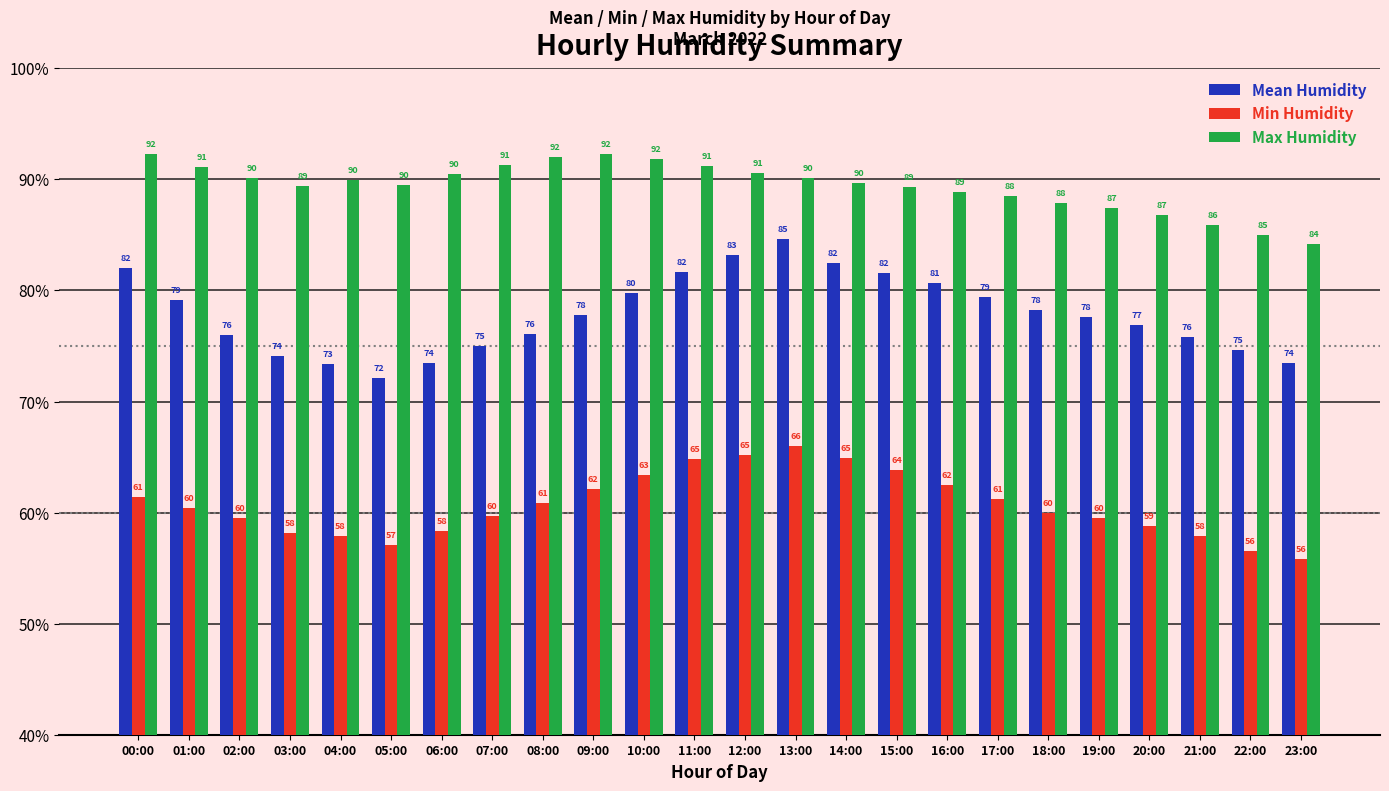

Which series has the largest range (max minus min)?

Mean Humidity